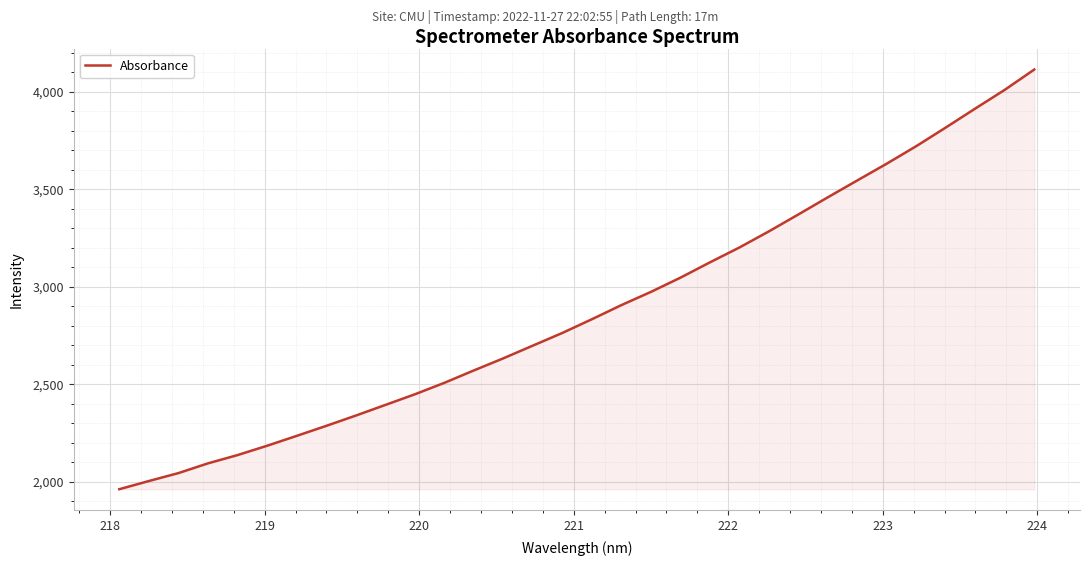

How many categories are shown in the chart?

32